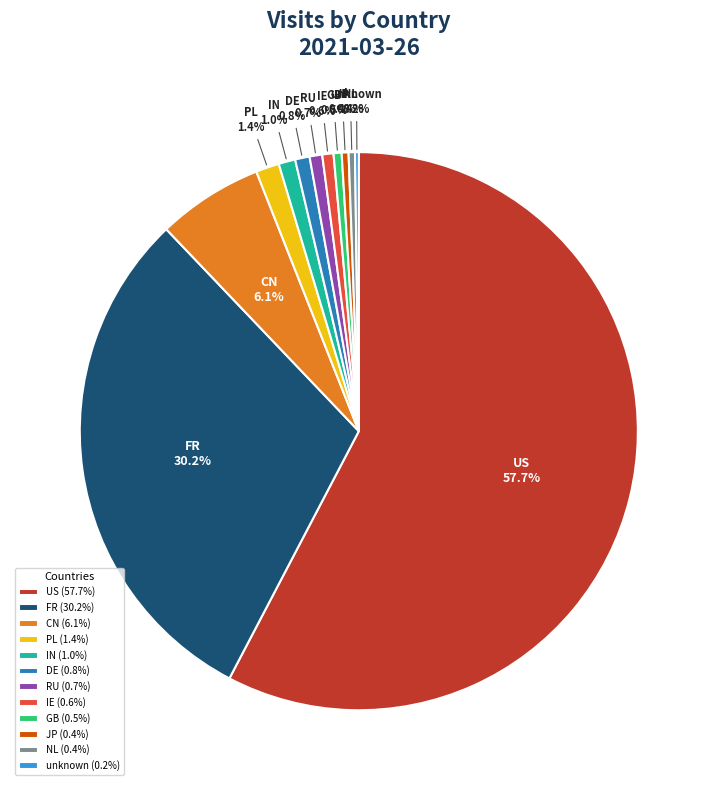

Approximately how many times larger is the value at NL compared to IE?

0.6